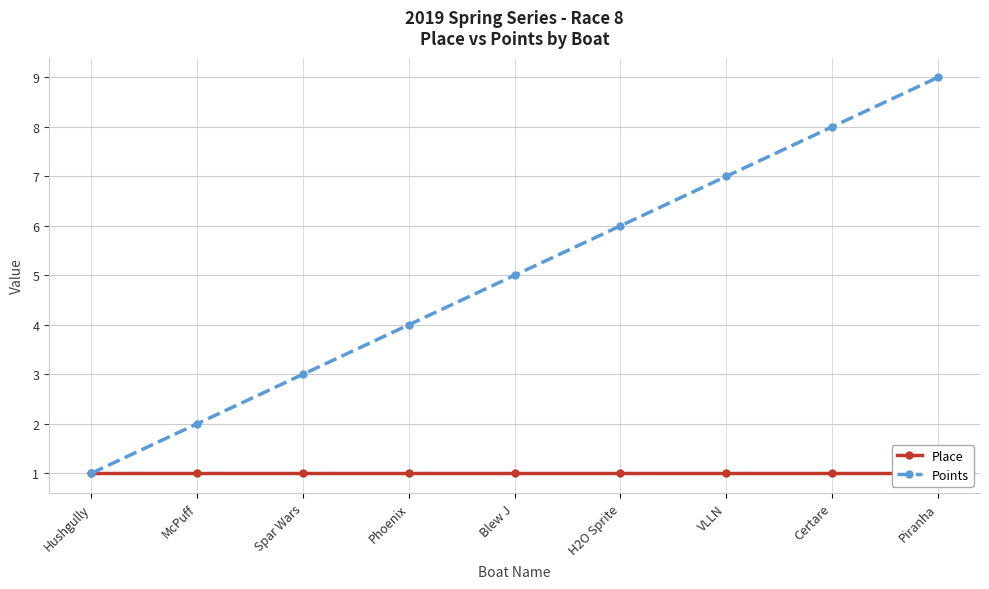

What are all the series names shown in the legend?

Place, Points